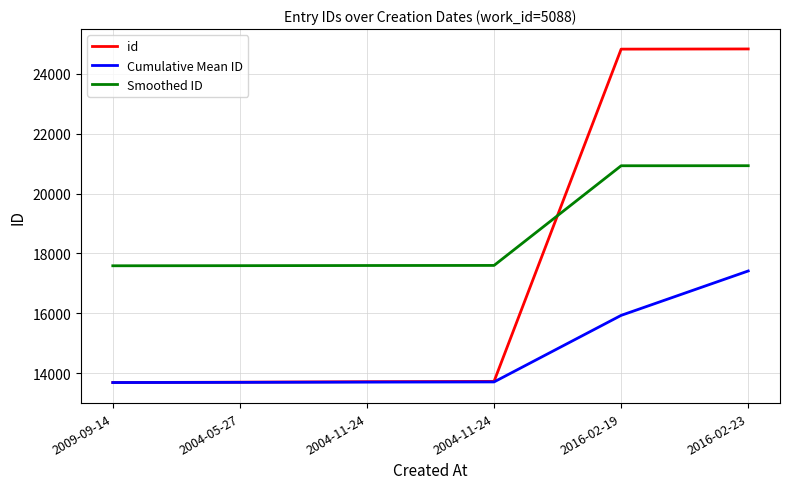

List the labels in order of Cumulative Mean ID value, largest first.

2016-02-23, 2016-02-19, 2004-11-24, 2004-11-24, 2004-05-27, 2009-09-14